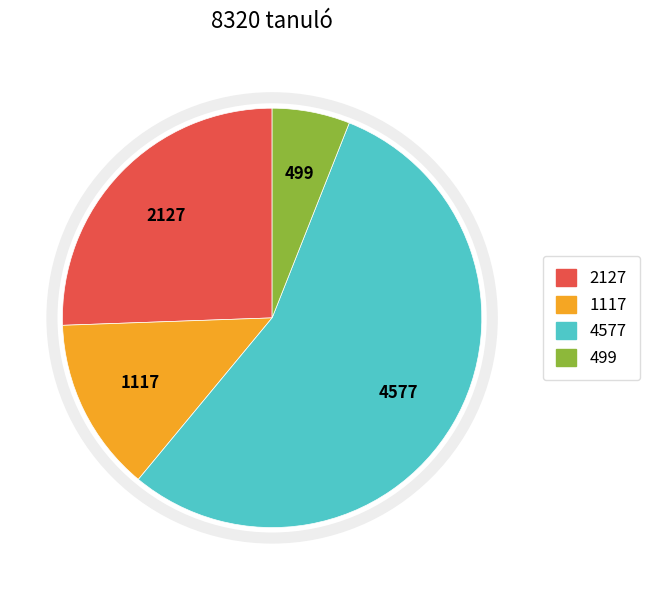

Is there any slice that represents more than half of the pie?

Yes